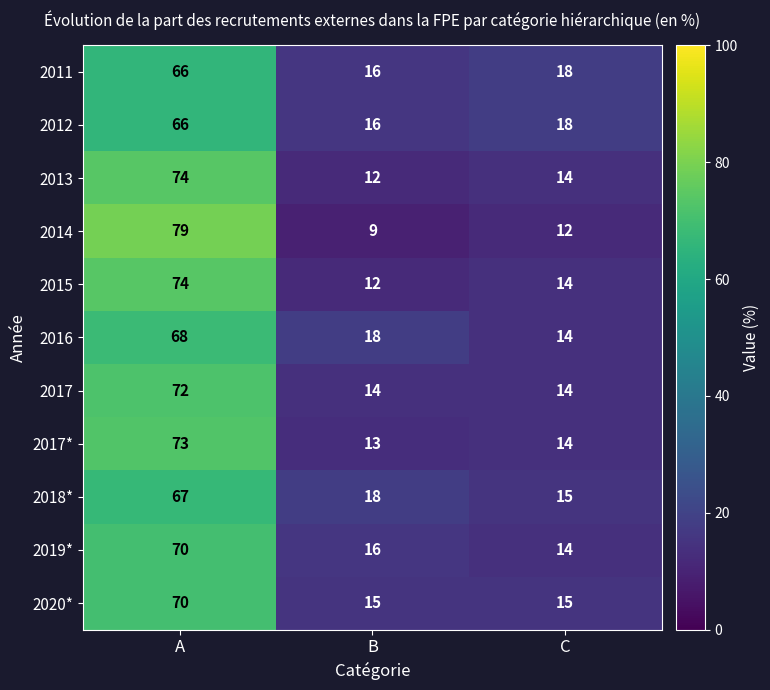

Is the value of 2011 at B greater than the value of 2016 at B?

No